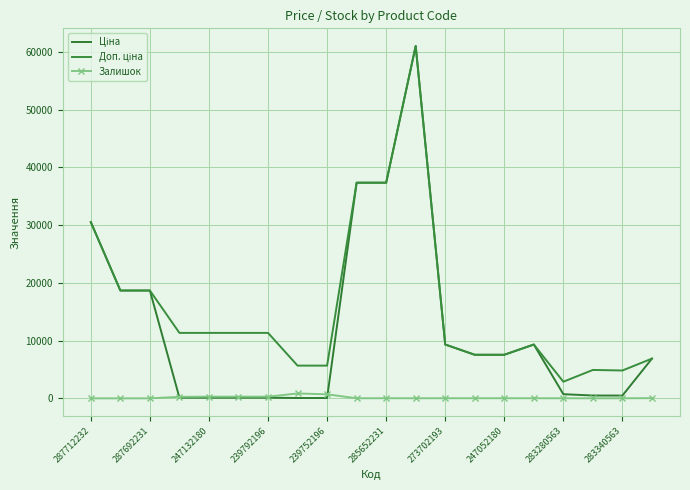

How many distinct data groups are displayed?

3